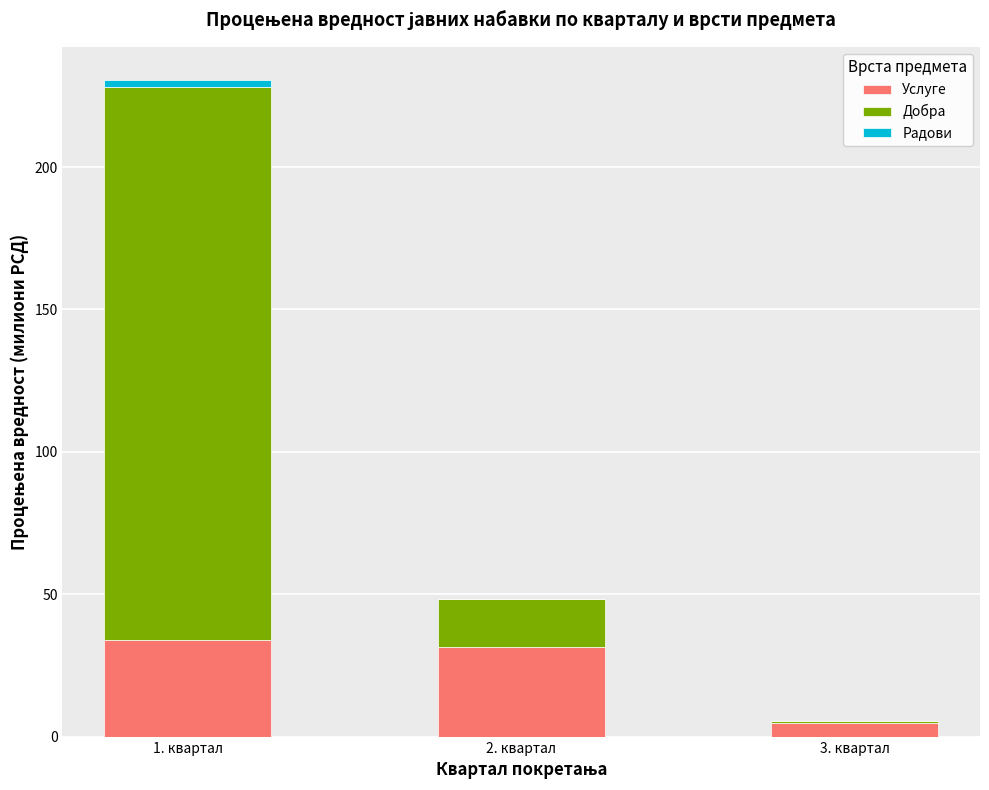

What is the sum of all Услуге values?

70.3